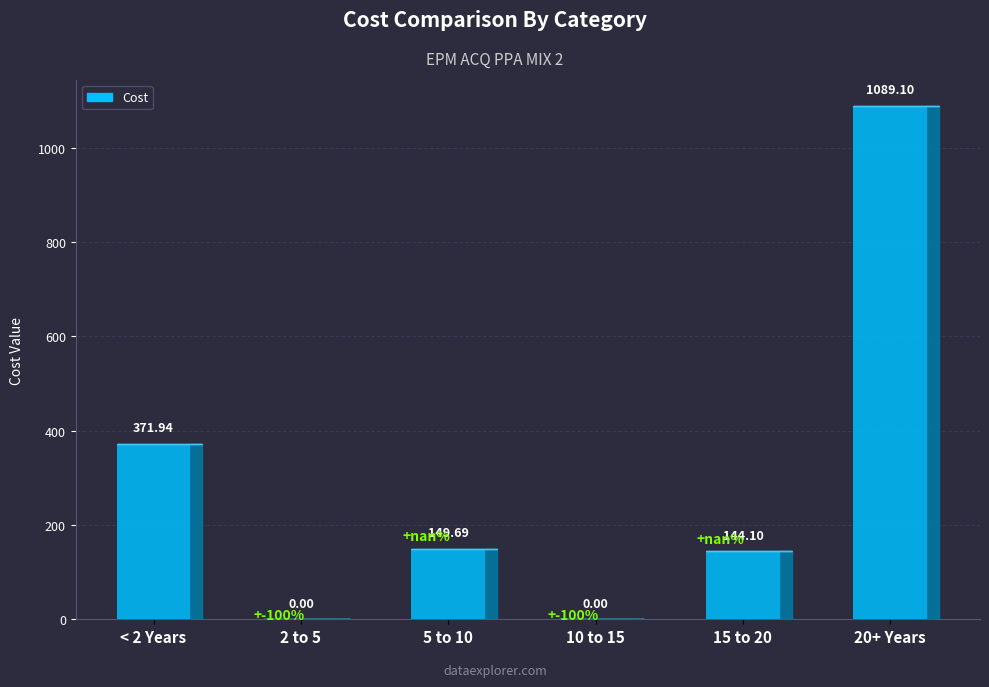

How many bars are there in total?

6